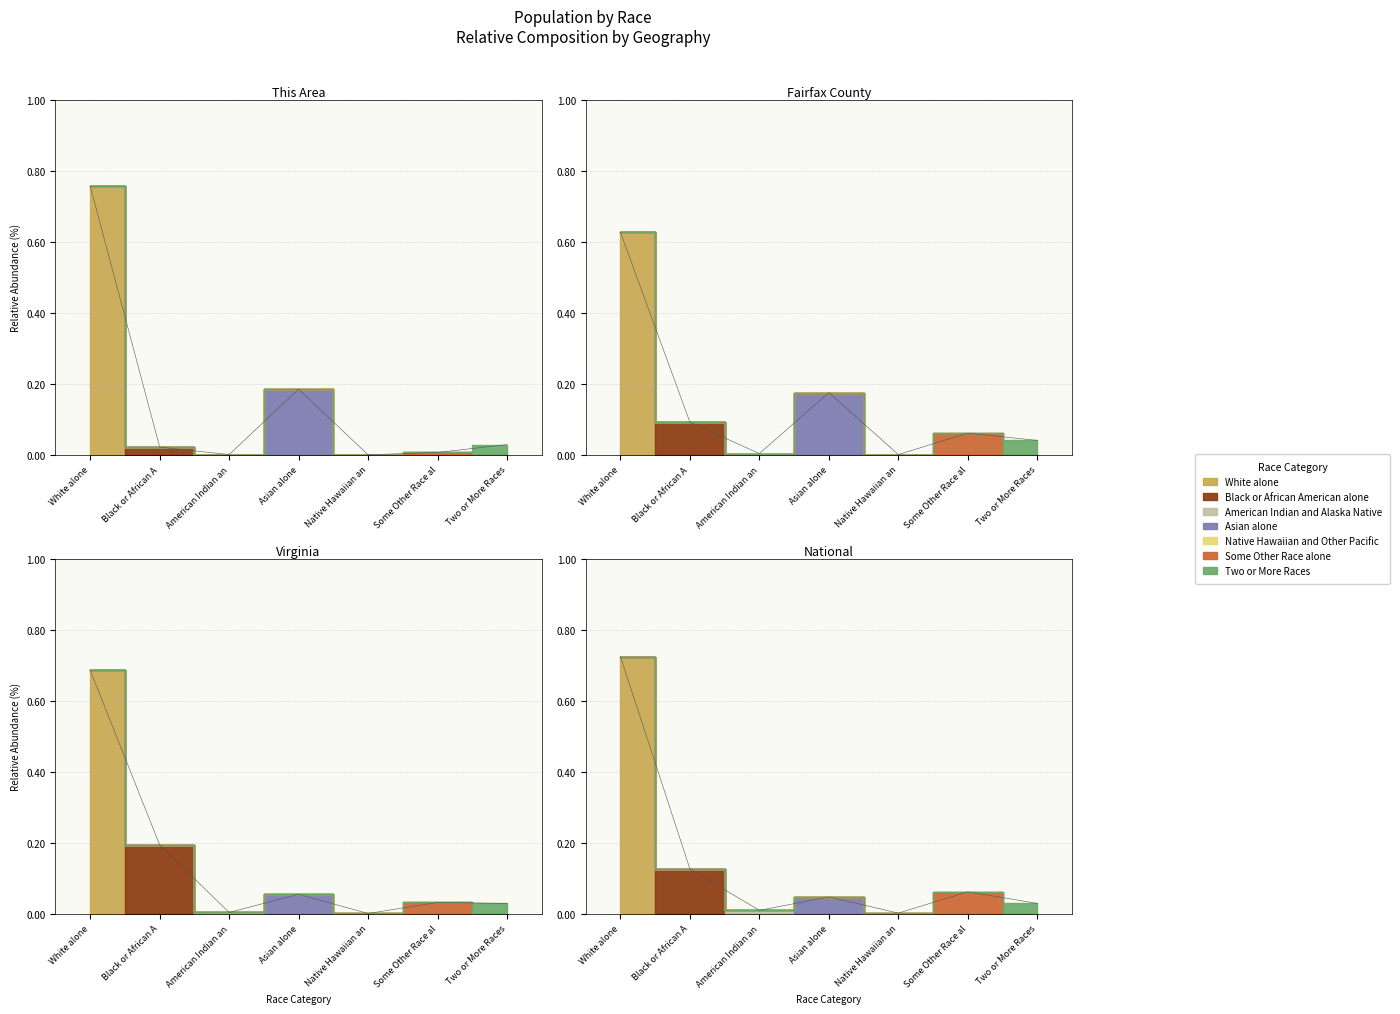

Is this an area chart (filled region under the line)?

No